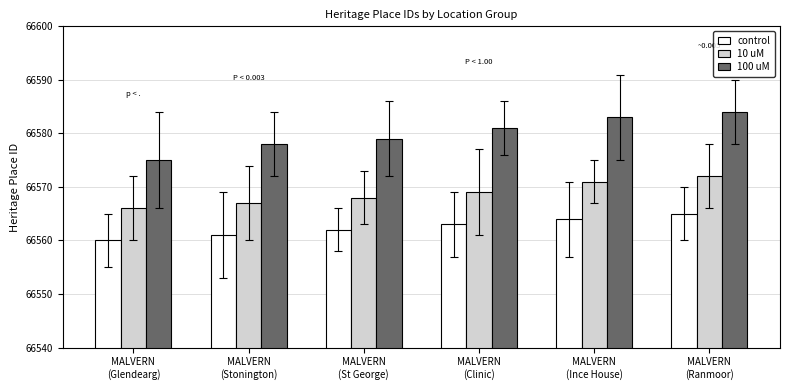

Does the chart contain stacked bars?

No